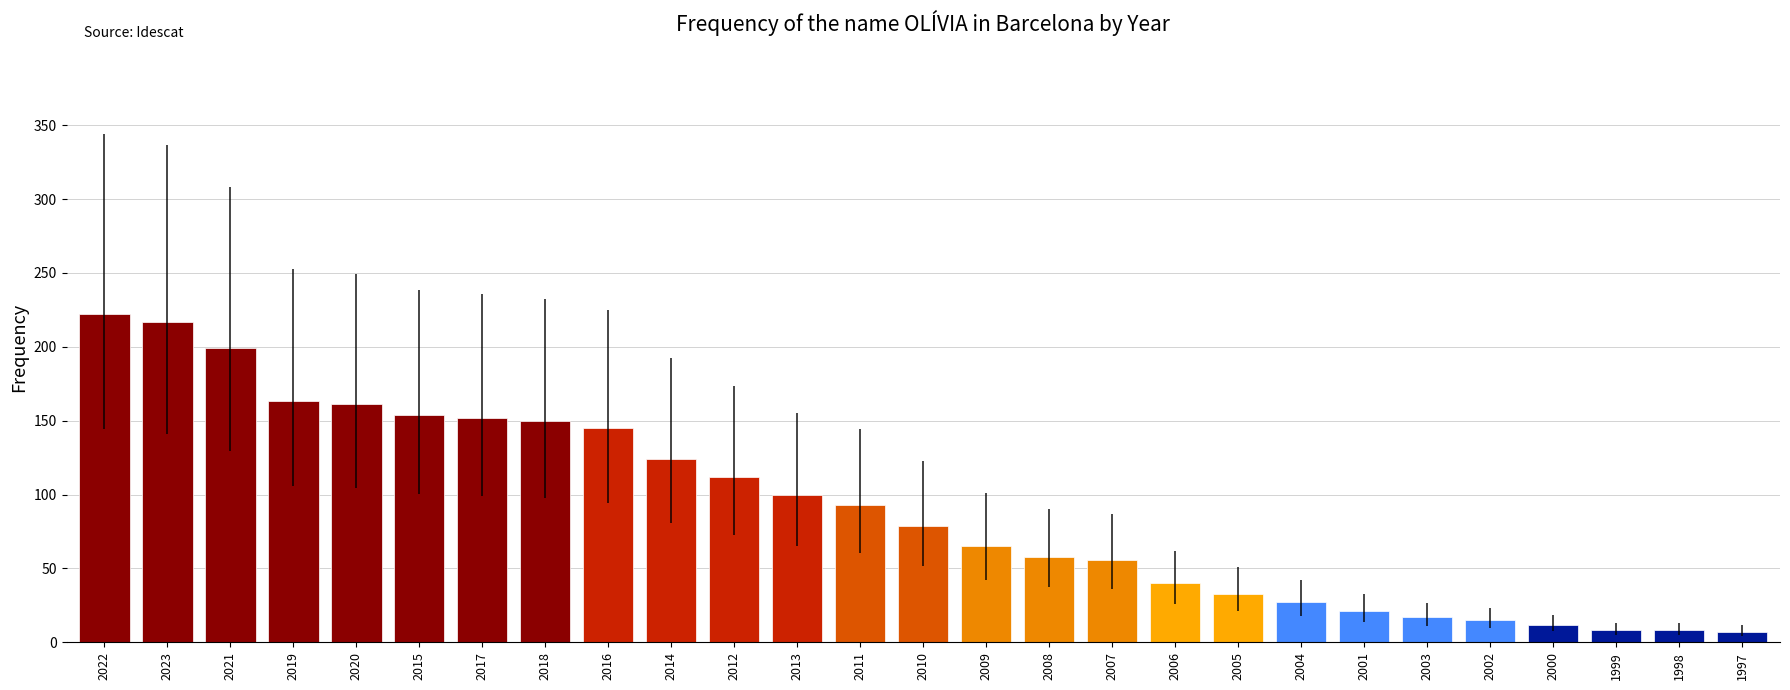

What is the sum of the values at 2013 and 2007?

156